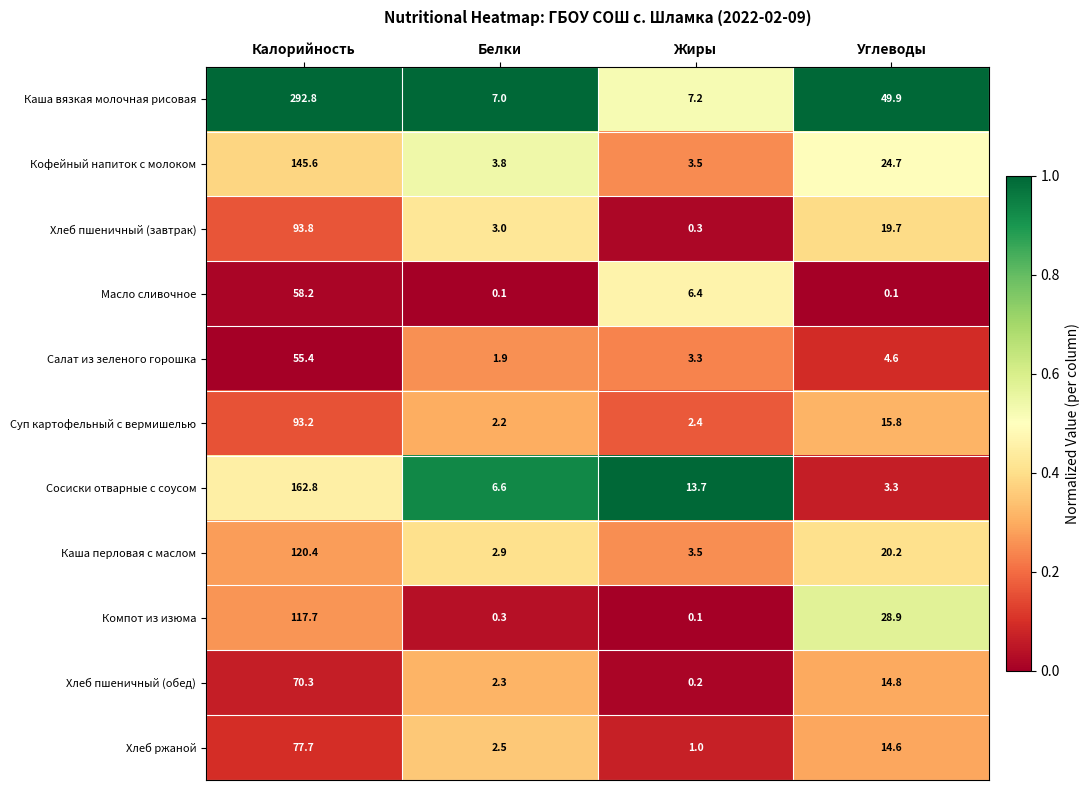

What is the difference between the maximum and minimum values in the Кофейный напиток с молоком series?

142.1